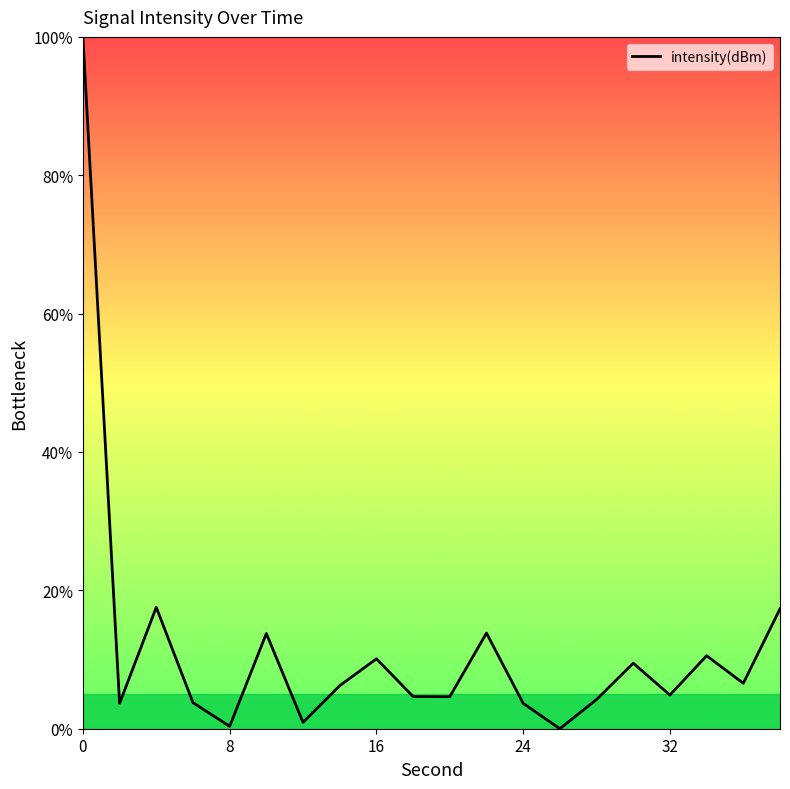

What is the greatest value displayed?

100.0